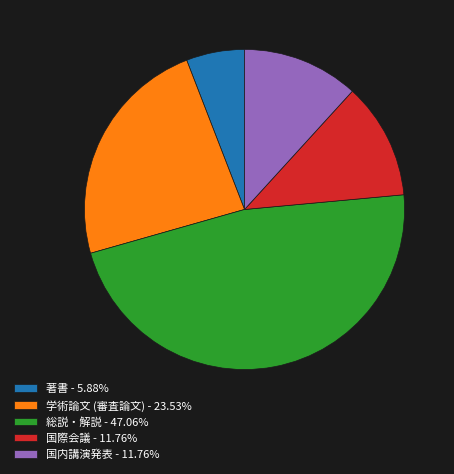

The 著書 slice represents 6% of the pie. True or false?

True